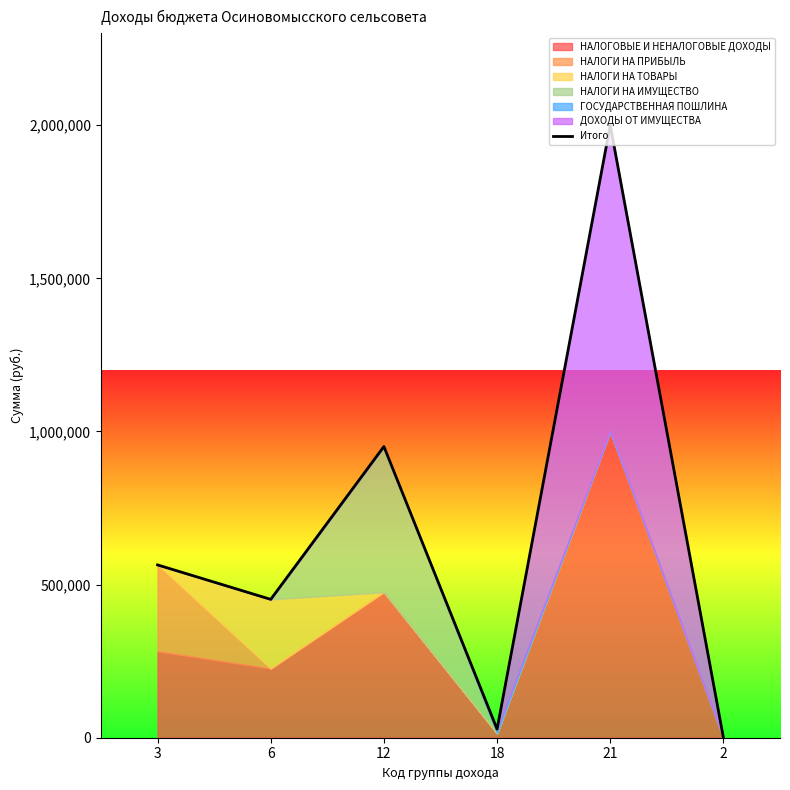

How many data points are less than 564288?

3